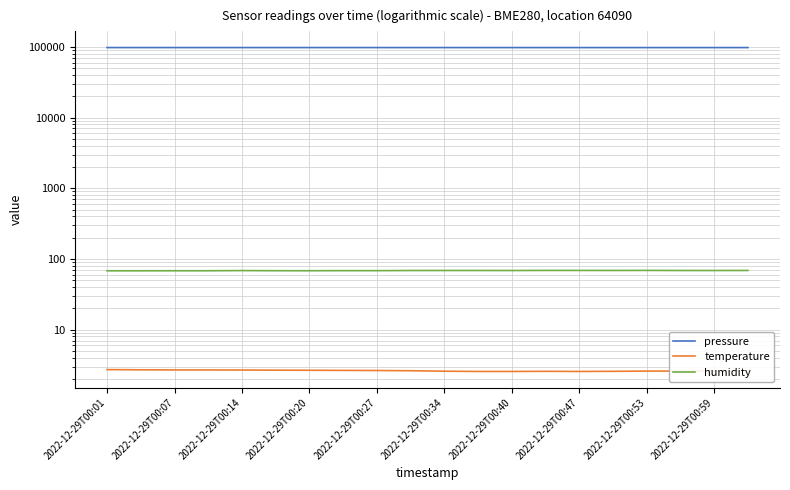

How many categories are shown in the chart?

20